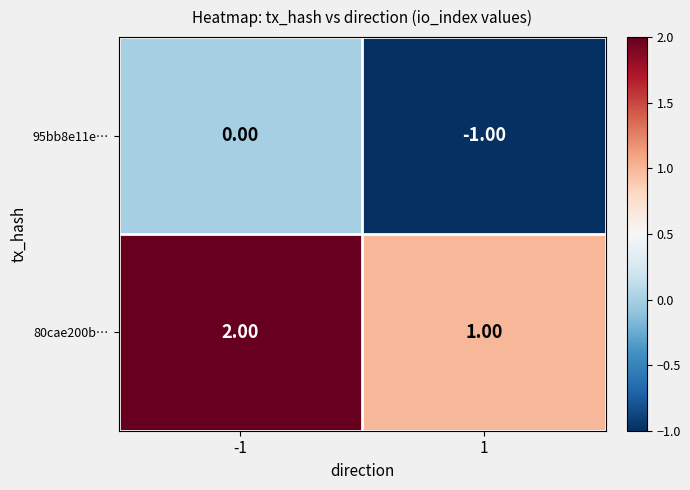

What is the sum of all 80cae200b… values?

3